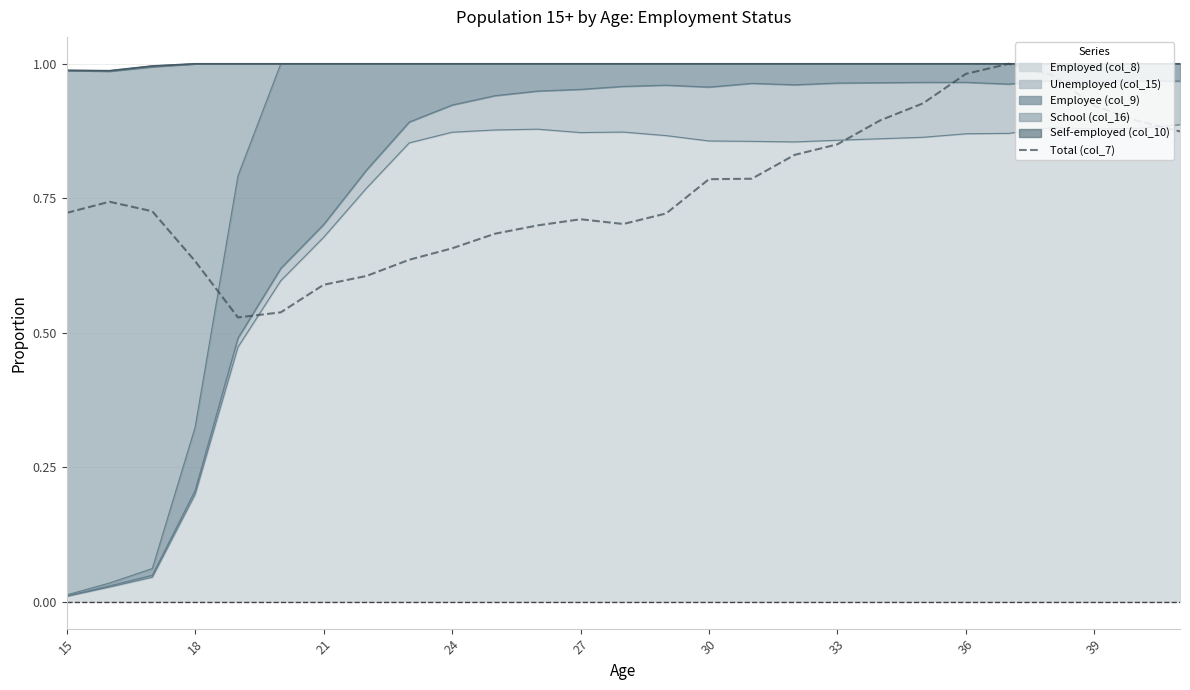

Where is the data nearest to the value 0?

27